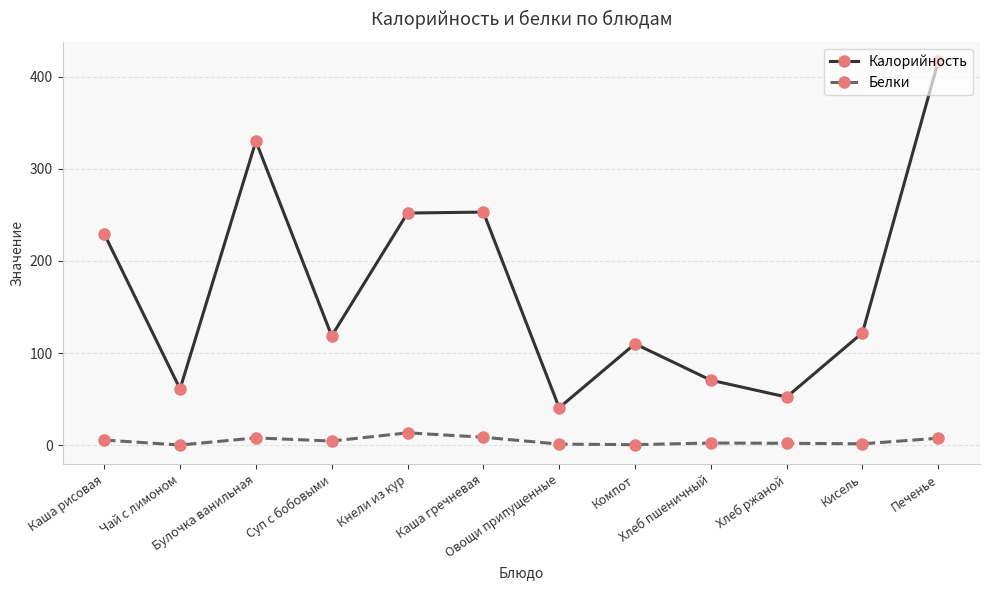

What is the label of the 7th point from the left?

Овощи припущенные